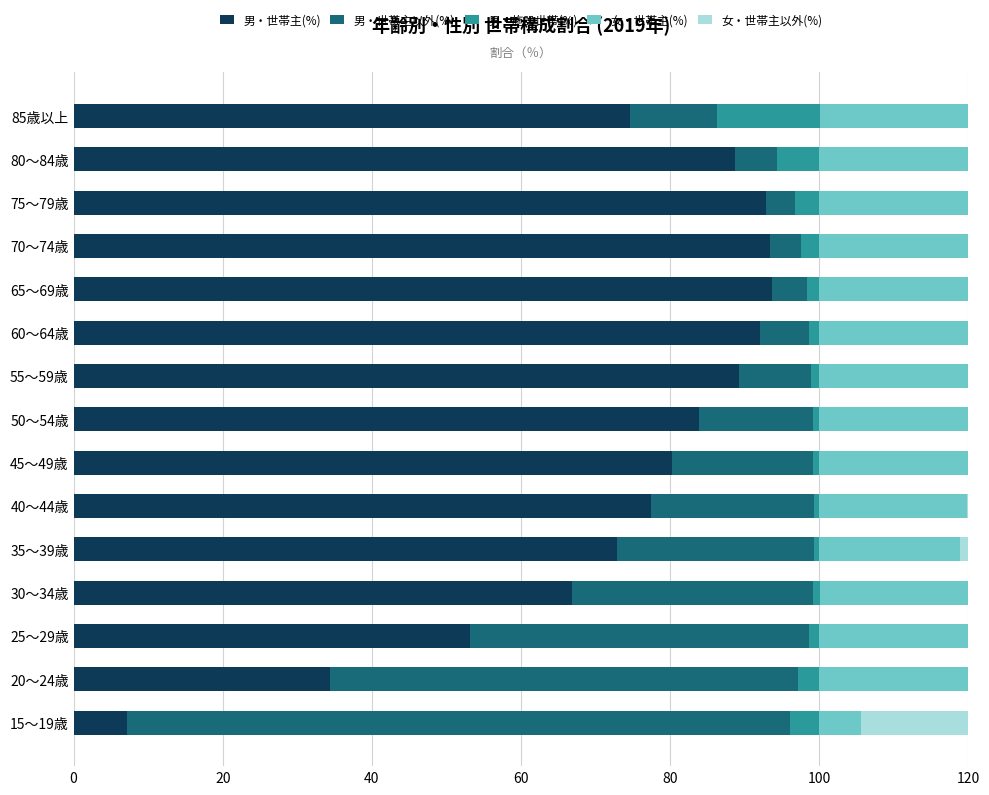

What is the maximum value for 男・施設世帯(%)?

13.8